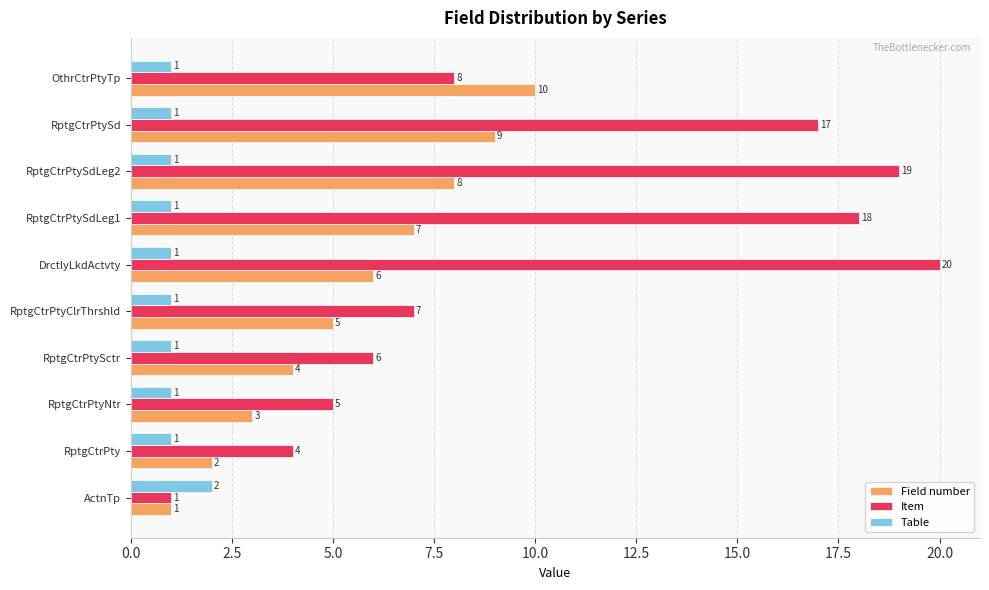

List the series in order of their overall mean, highest first.

Item, Field number, Table